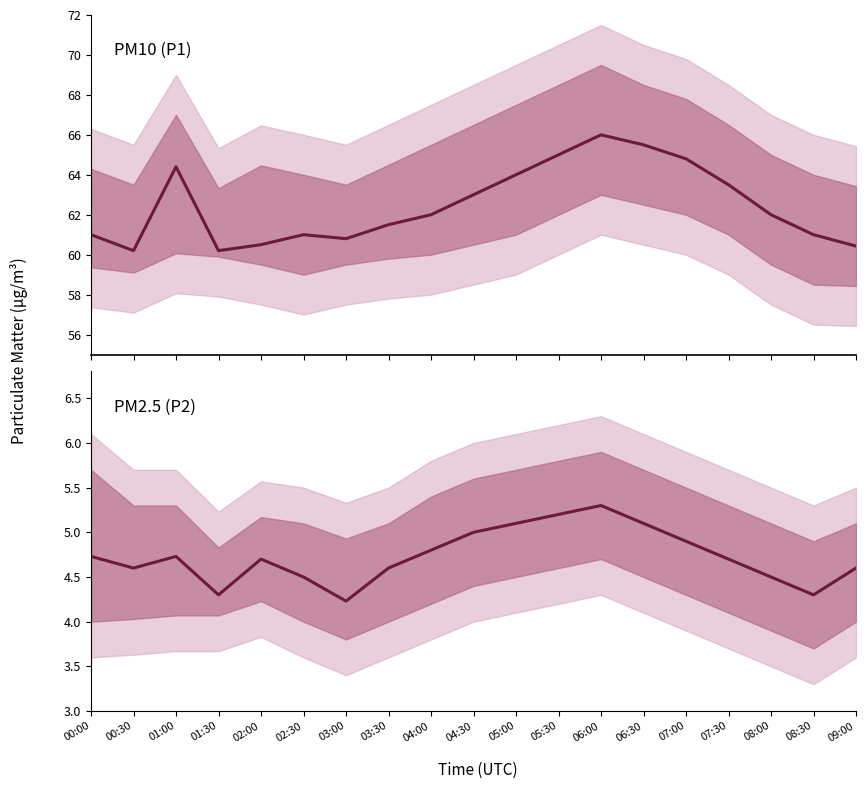

True or false: P2 has a value of 3.0 at 08:00.

False